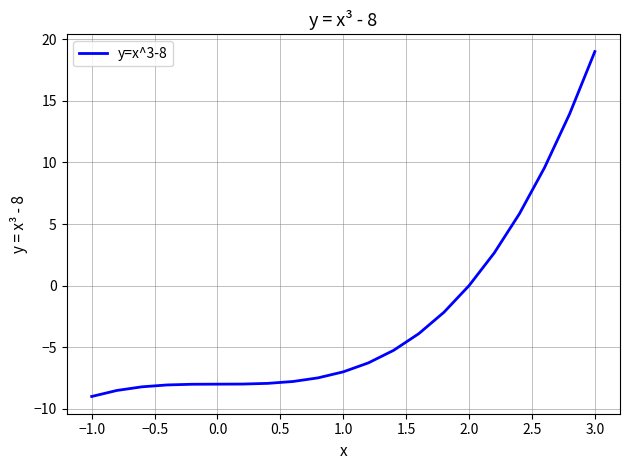

What is the maximum value shown in the chart?

19.0